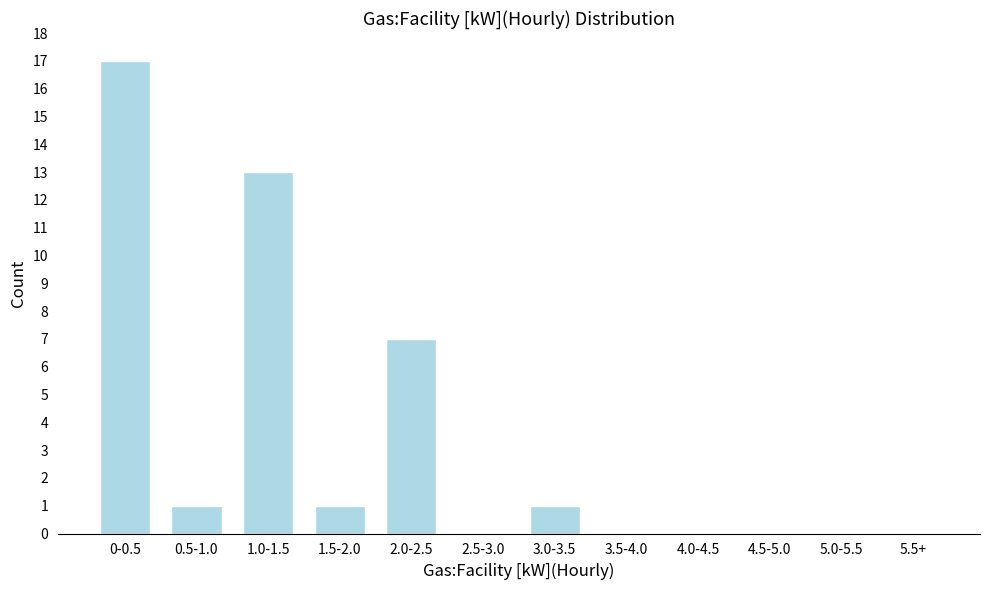

Reading left to right, what are all the values shown in this chart?

0-0.5=17	0.5-1.0=1	1.0-1.5=13	1.5-2.0=1	2.0-2.5=7	2.5-3.0=0	3.0-3.5=1	3.5-4.0=0	4.0-4.5=0	4.5-5.0=0	5.0-5.5=0	5.5+=0